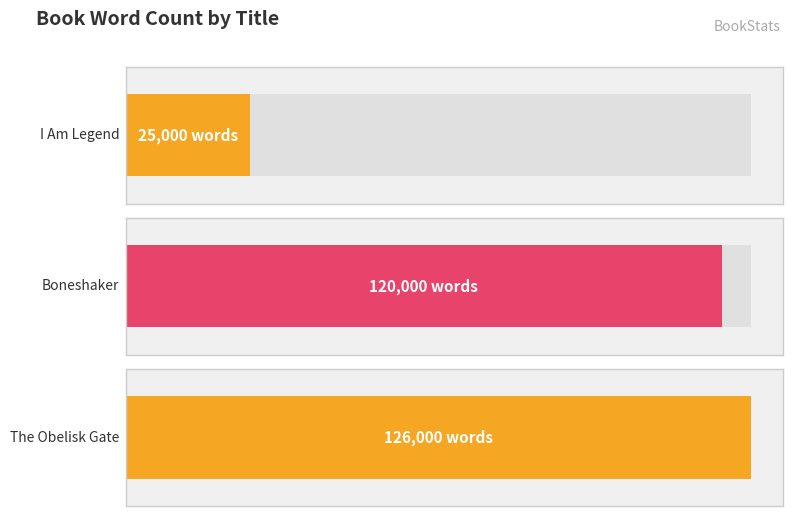

What is the sum of the values at I Am Legend and Boneshaker?

145000